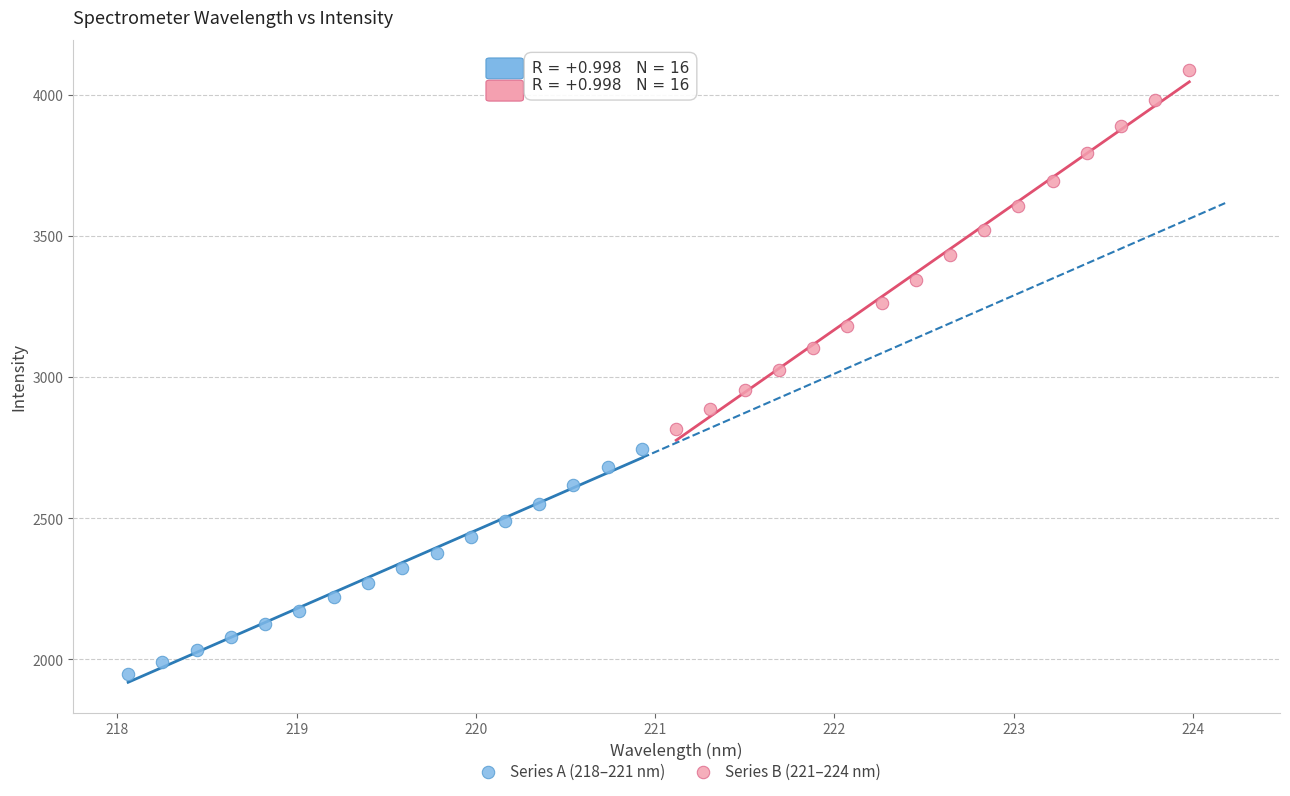

Which series has the widest spread of Y values?

Series B (221–224 nm)